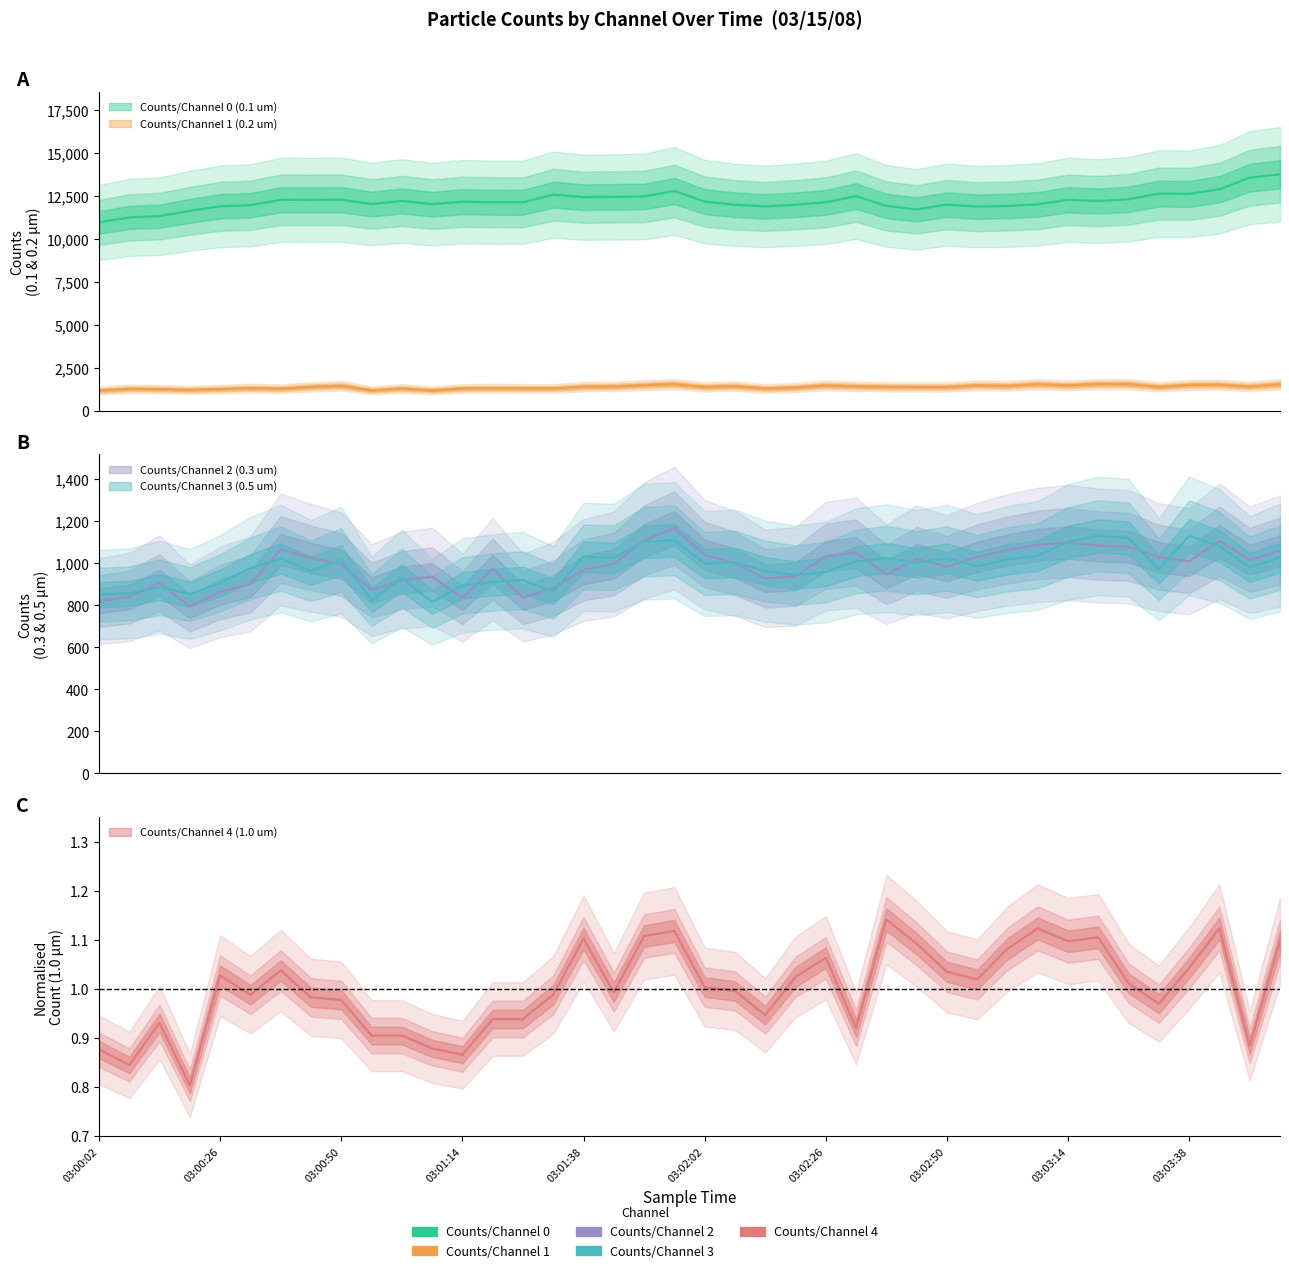

True or false: Counts/Channel 1 (0.2 um) and Counts/Channel 4 (1.0 um) intersect in this chart.

False